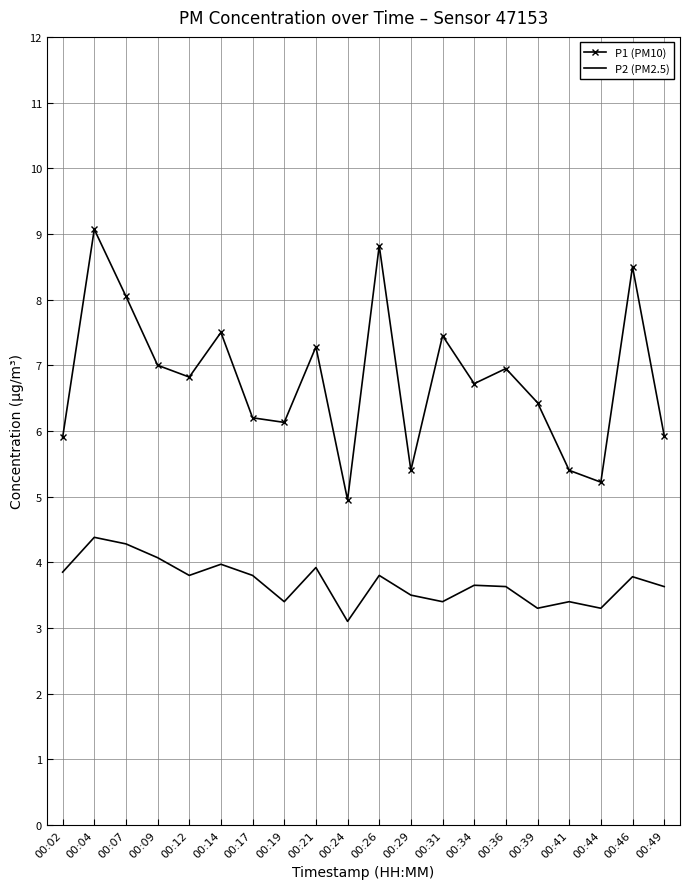

In P2 (PM2.5), how many points are higher than both neighbors (excluding endpoints)?

7